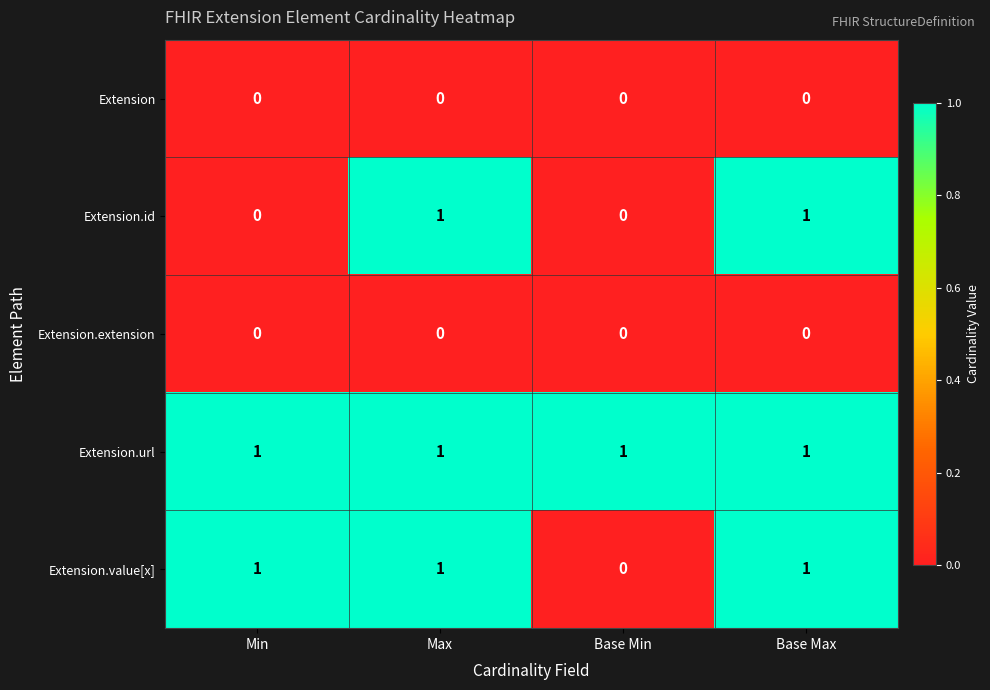

How many categories are shown in the chart?

4